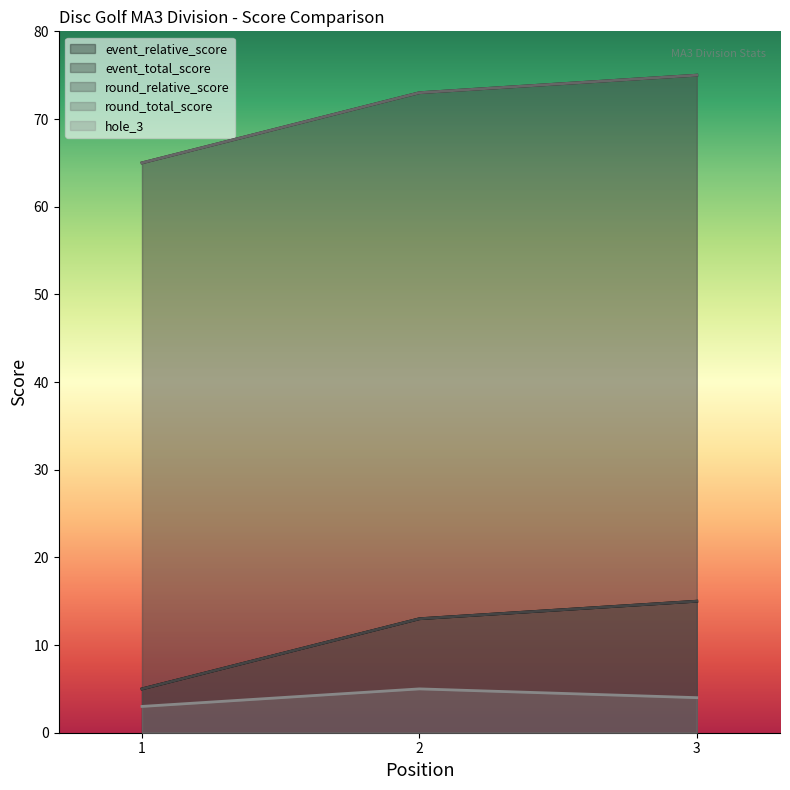

At which label does round_relative_score reach its peak?

3